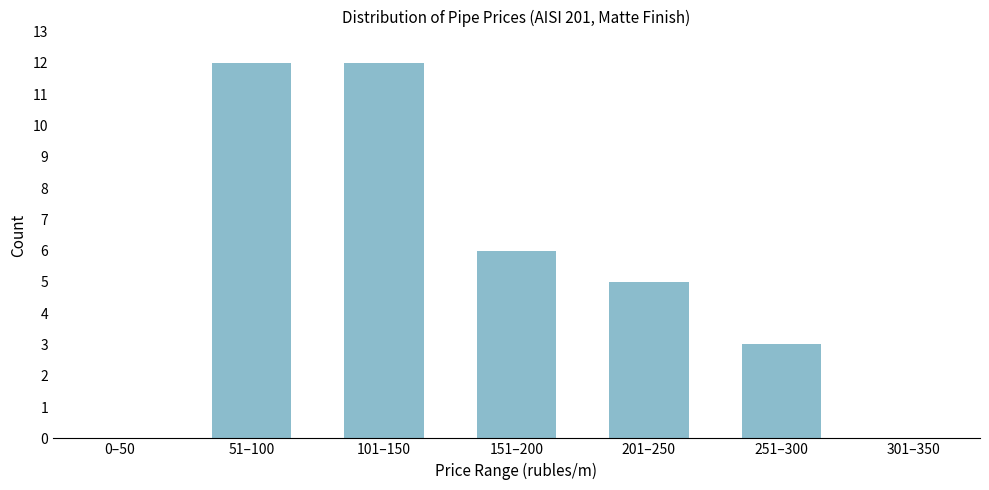

Reading left to right, transcribe all the data shown in this chart.

0–50=0	51–100=12	101–150=12	151–200=6	201–250=5	251–300=3	301–350=0